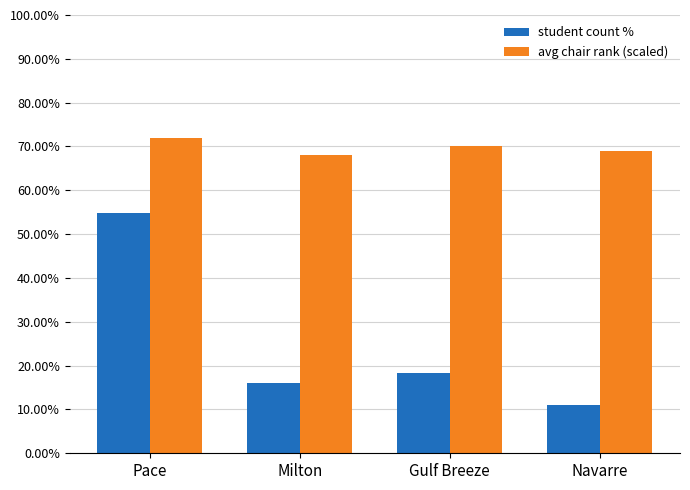

Rank the series by their maximum value, from lowest to highest.

student count %, avg chair rank (scaled)